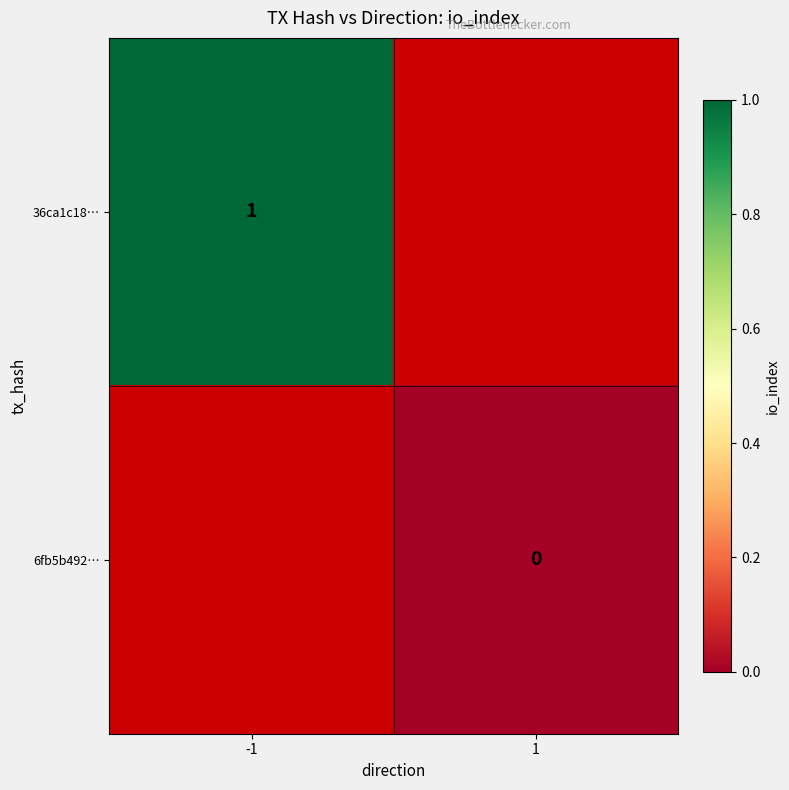

Is the value of 6fb5b492… at 1 greater than the value of 36ca1c18… at -1?

No